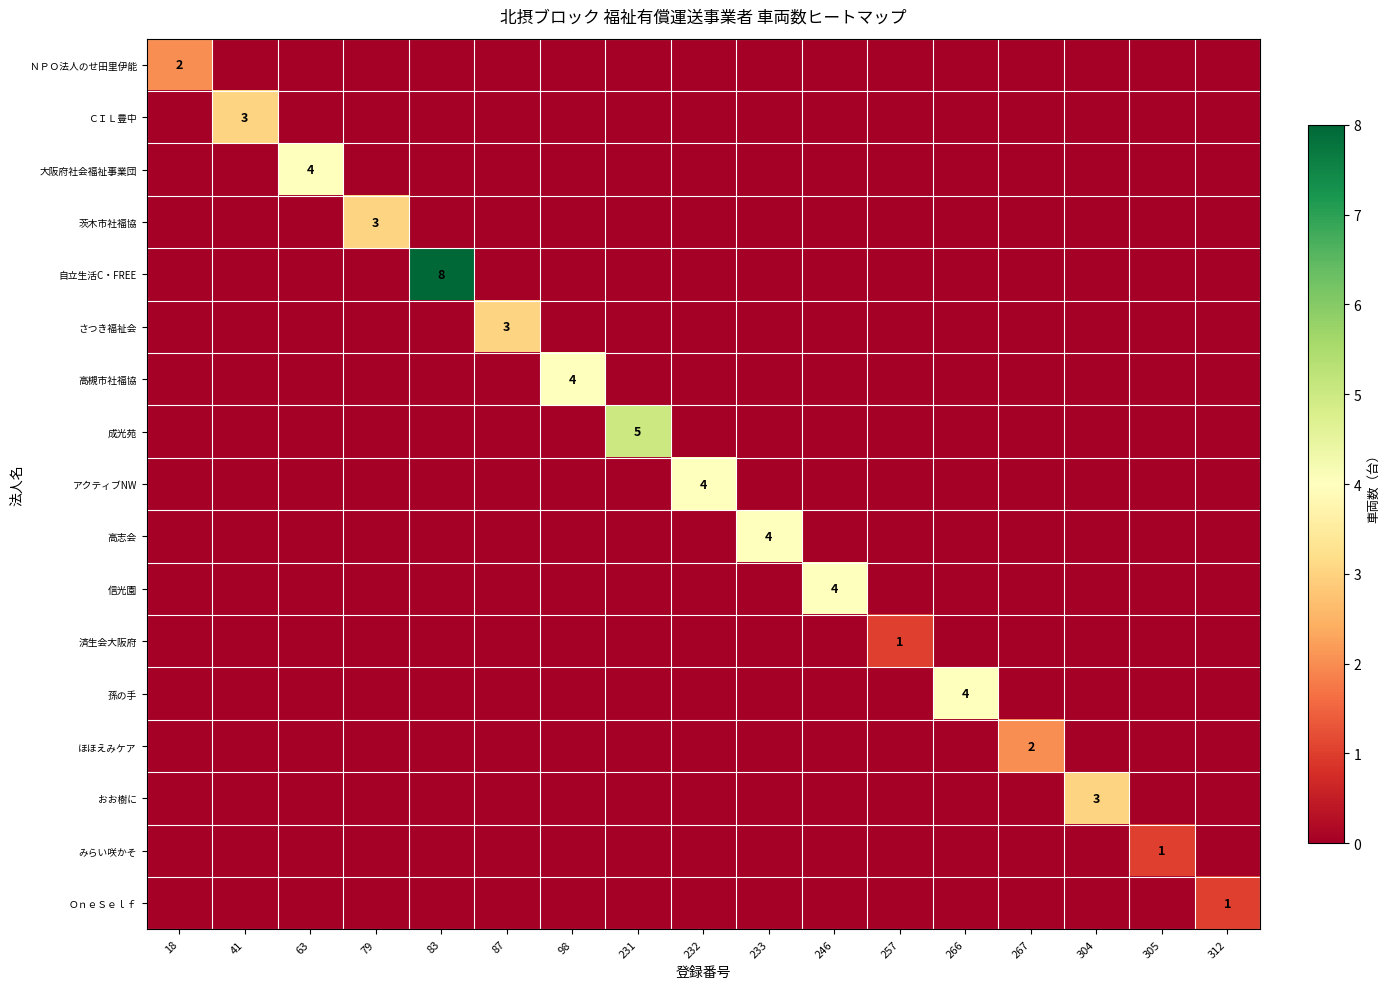

The 済生会大阪府 series shows 1 at 257. True or false?

True